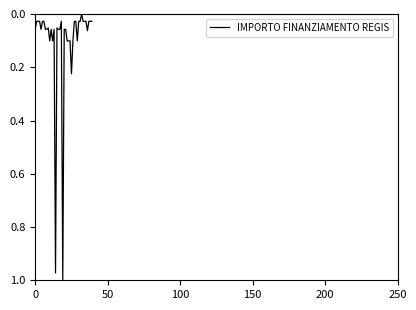

Count the number of data series in this chart.

1